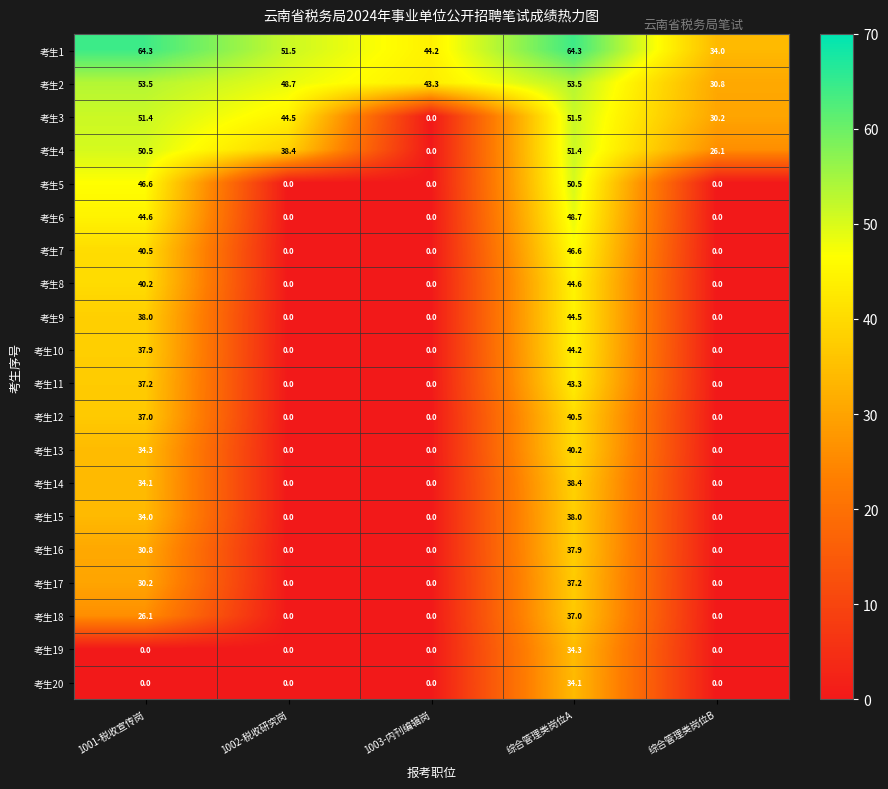

The value of 考生15 at 综合管理类岗位B is -16.2. True or false?

False